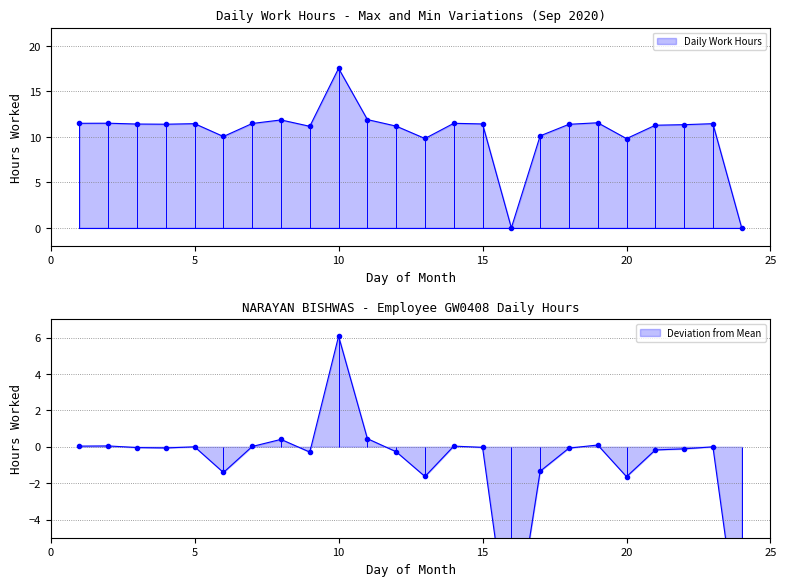

True or false: the data shows 16.9 at 12.

False